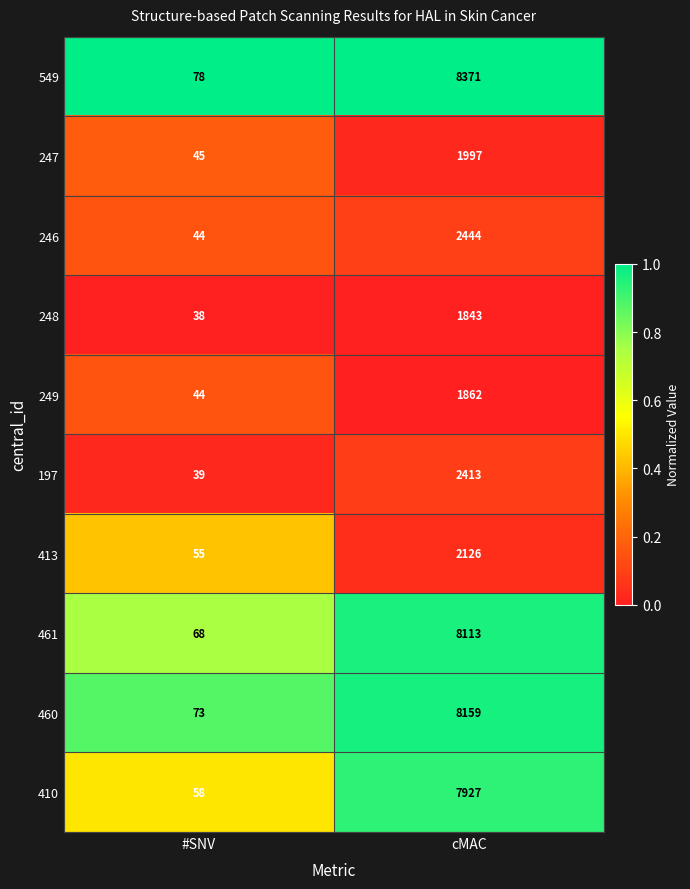

Which series has the largest total across all categories?

549